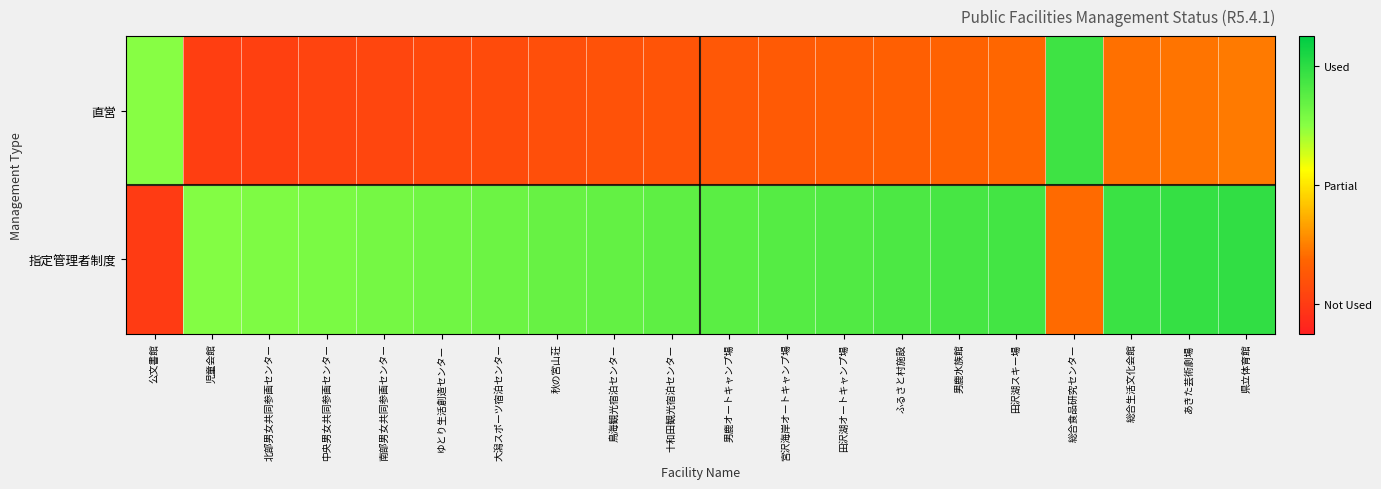

Reading right to left, extract all data points from this chart.

直営: 県立体育館=0.3	あきた芸術劇場=0.3	総合生活文化会館=0.3	総合食品研究センター=0.9	田沢湖スキー場=0.2	男鹿水族館=0.2	ふるさと村施設=0.2	田沢湖オートキャンプ場=0.2	宮沢海岸オートキャンプ場=0.2	男鹿オートキャンプ場=0.2	十和田観光宿泊センター=0.2	鳥海観光宿泊センター=0.2	秋の宮山荘=0.2	大潟スポーツ宿泊センター=0.2	ゆとり生活創造センター=0.2	南部男女共同参画センター=0.1	中央男女共同参画センター=0.1	北部男女共同参画センター=0.1	児童会館=0.1	公文書館=0.7
指定管理者制度: 県立体育館=0.9	あきた芸術劇場=0.9	総合生活文化会館=0.9	総合食品研究センター=0.3	田沢湖スキー場=0.8	男鹿水族館=0.8	ふるさと村施設=0.8	田沢湖オートキャンプ場=0.8	宮沢海岸オートキャンプ場=0.8	男鹿オートキャンプ場=0.8	十和田観光宿泊センター=0.8	鳥海観光宿泊センター=0.8	秋の宮山荘=0.8	大潟スポーツ宿泊センター=0.8	ゆとり生活創造センター=0.8	南部男女共同参画センター=0.7	中央男女共同参画センター=0.7	北部男女共同参画センター=0.7	児童会館=0.7	公文書館=0.1